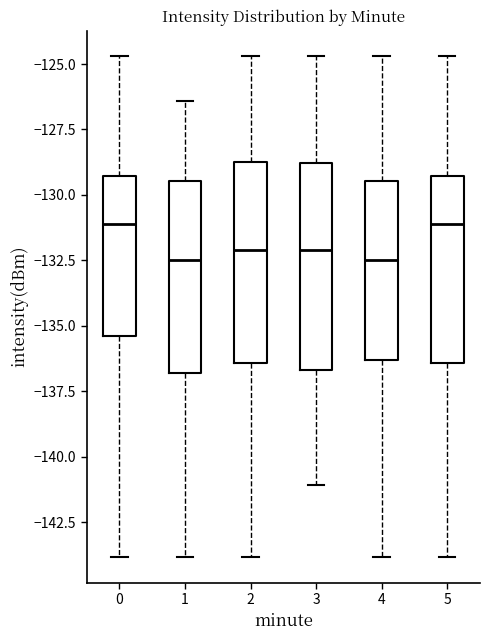

Reading left to right, read every box against the y-axis: the position of its median line, the range the box covers, and the ends of its whiskers. The values are not printed on the chart, so give them approximately, as read against the axis.

0: median -131.0, box -135.5 to -129.5, whiskers -144.0 to -124.5
1: median -132.5, box -137.0 to -129.5, whiskers -144.0 to -126.5
2: median -132.0, box -136.5 to -128.5, whiskers -144.0 to -124.5
3: median -132.0, box -136.5 to -129.0, whiskers -141.0 to -124.5
4: median -132.5, box -136.5 to -129.5, whiskers -144.0 to -124.5
5: median -131.0, box -136.5 to -129.5, whiskers -144.0 to -124.5